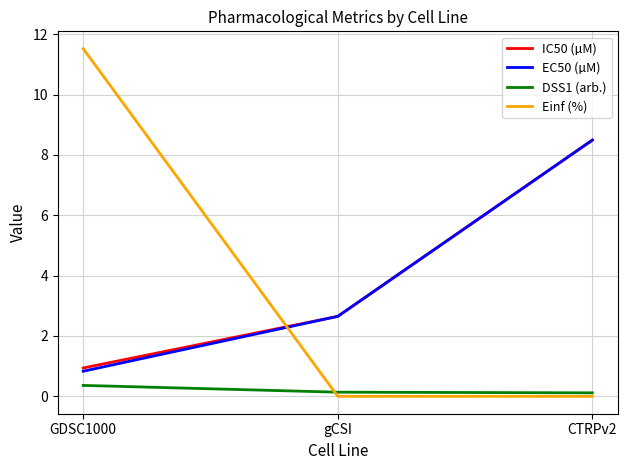

Is it true that DSS1 (arb.) equals 0.1 at CTRPv2?

True